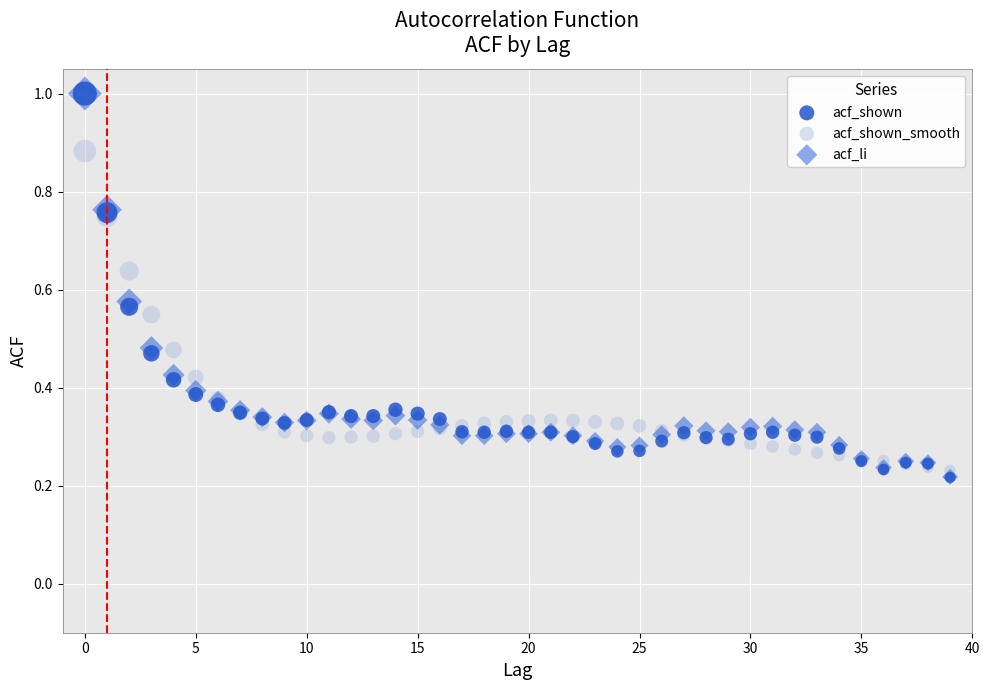

What are all the series names shown in the legend?

acf_shown, acf_shown_smooth, acf_li